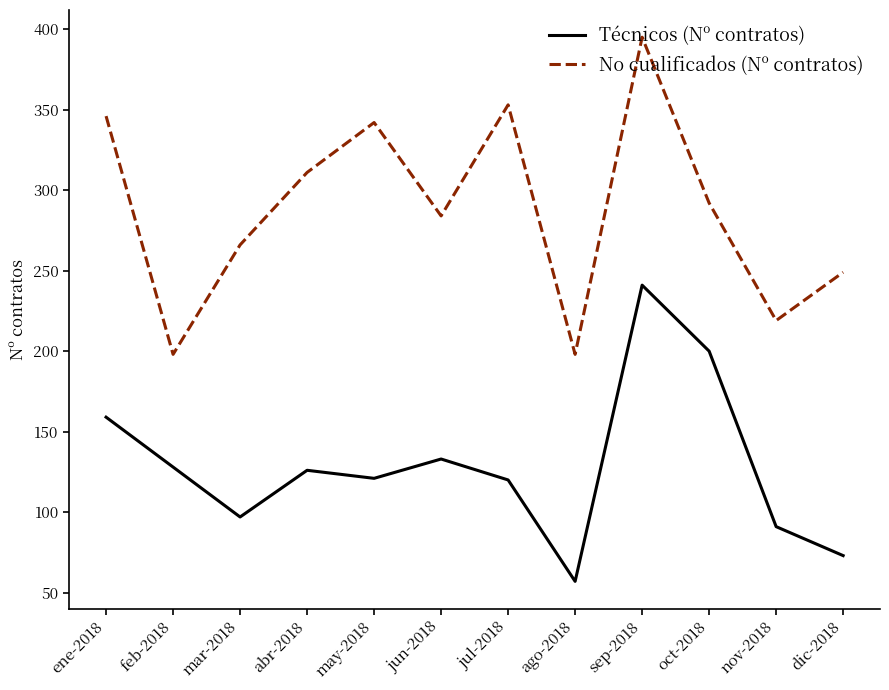

Rank the series by their maximum value, from lowest to highest.

Técnicos (Nº contratos), No cualificados (Nº contratos)